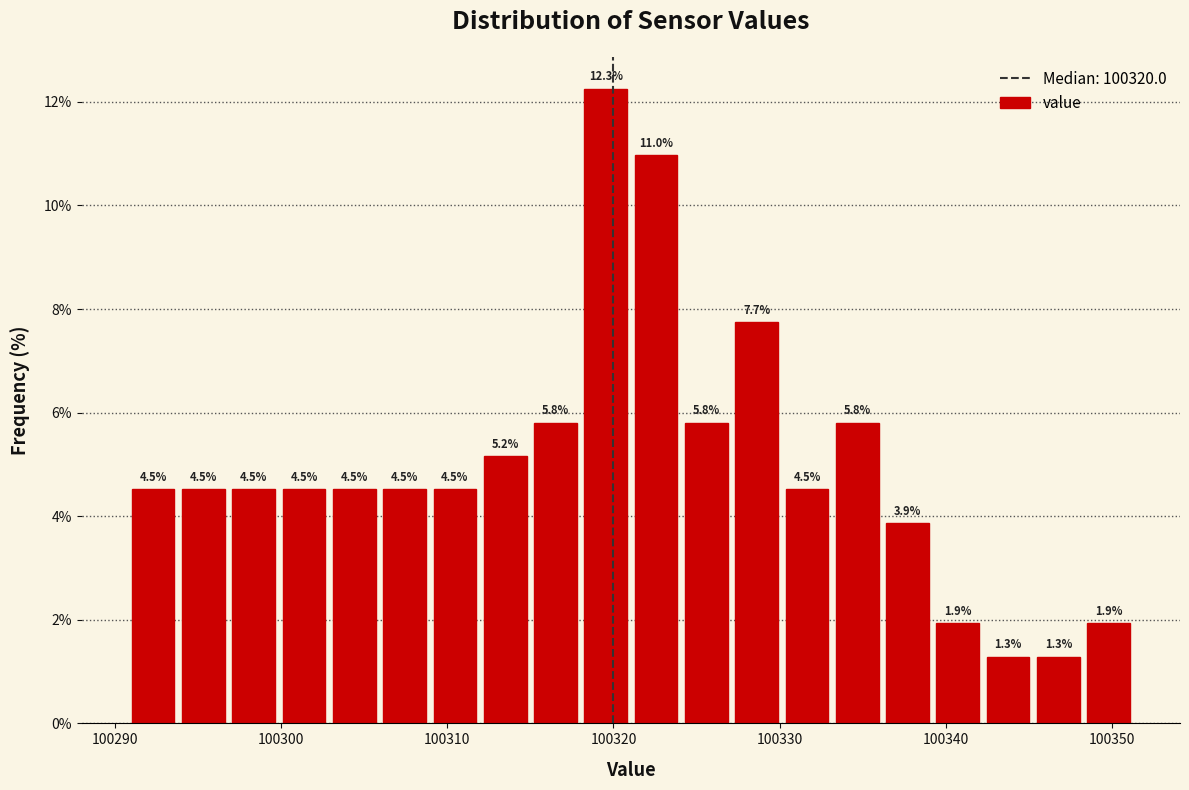

Around what value on the x-axis is the tallest bar? Give the approximate position of its centre, as read against the axis.

100320